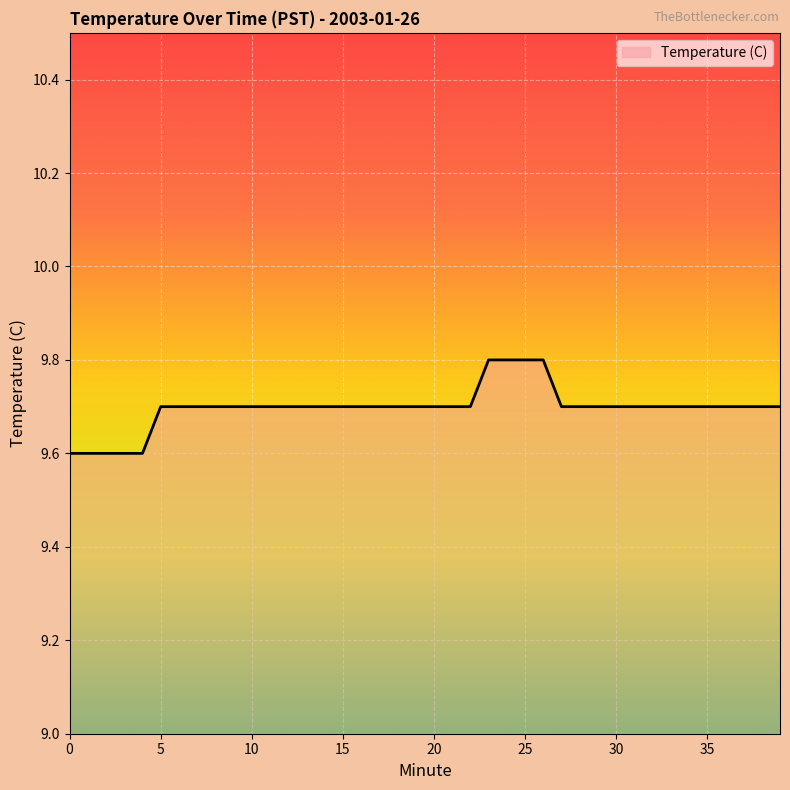

What is the minimum value shown in the chart?

9.6